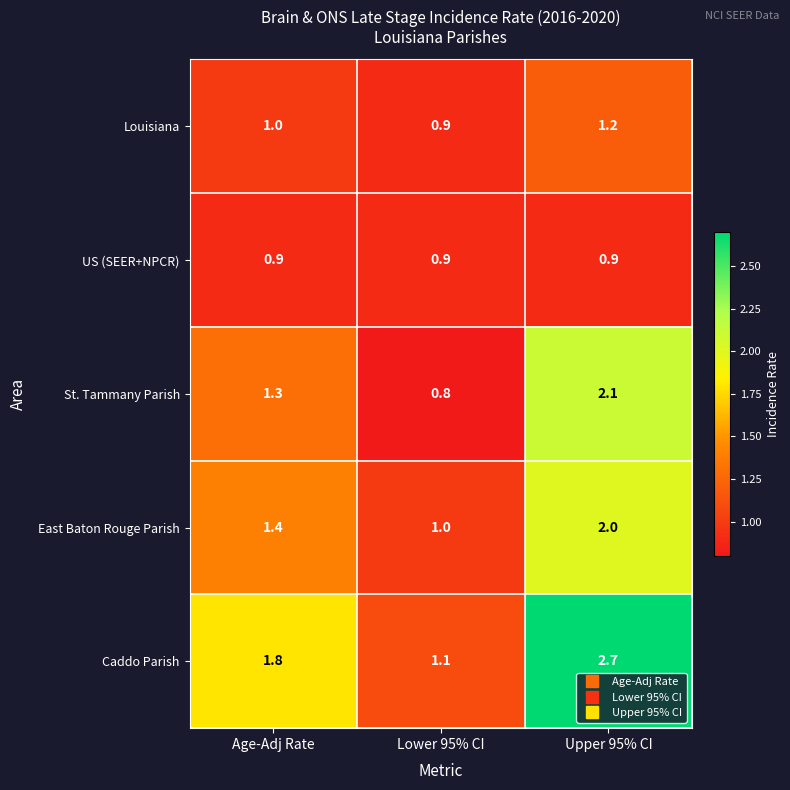

What is the smallest value displayed?

0.8